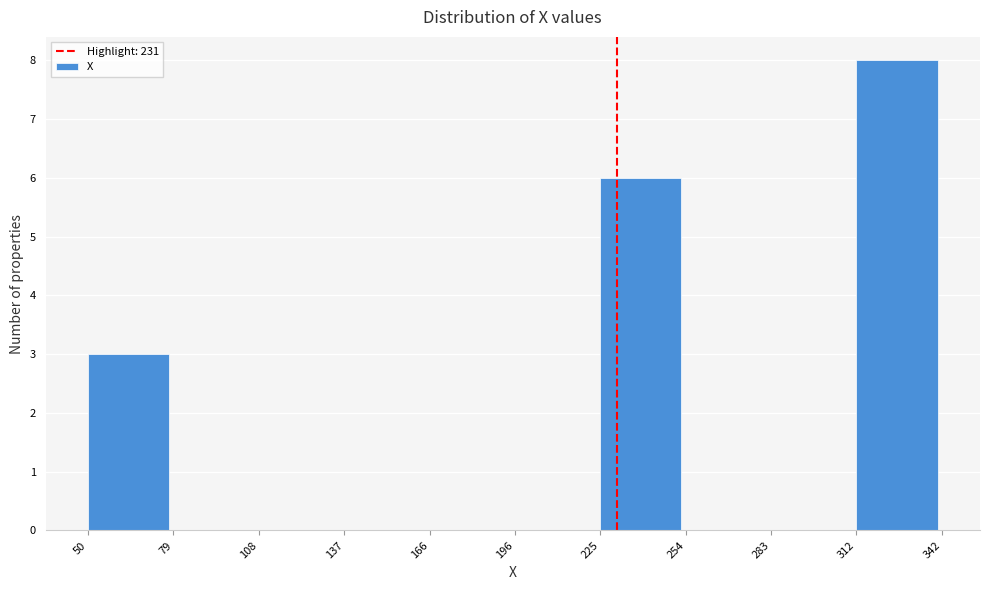

How tall is the bar that spans 225 to 254 on the x-axis? The values are not printed on the chart, so give them approximately, as read against the axis.

6